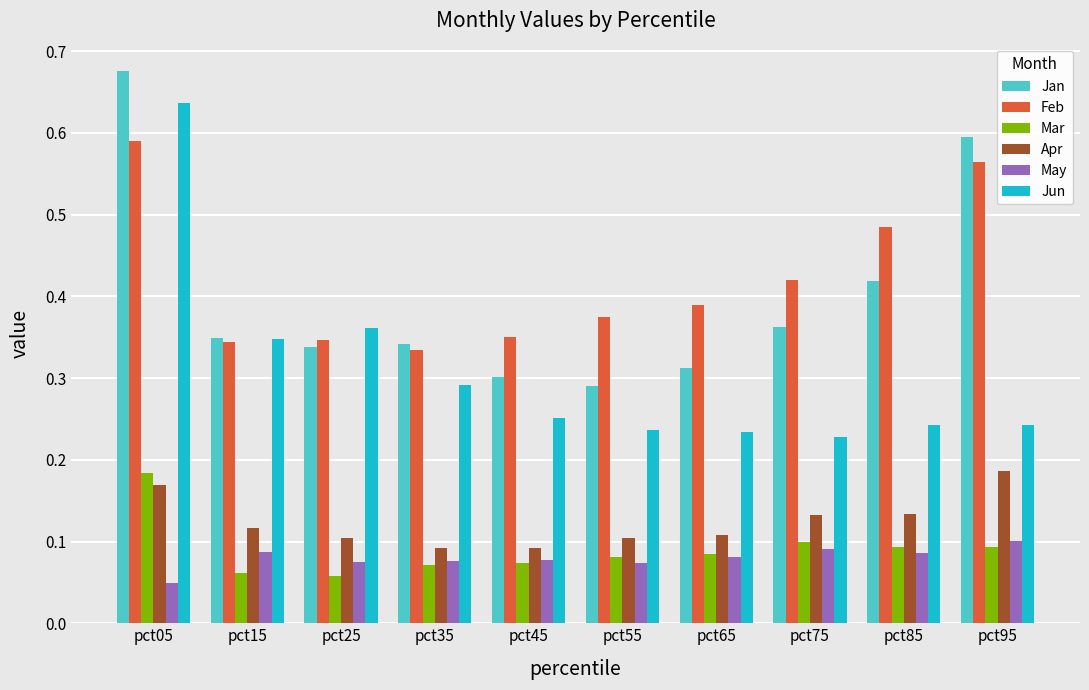

Which series has the widest spread of values?

Jun